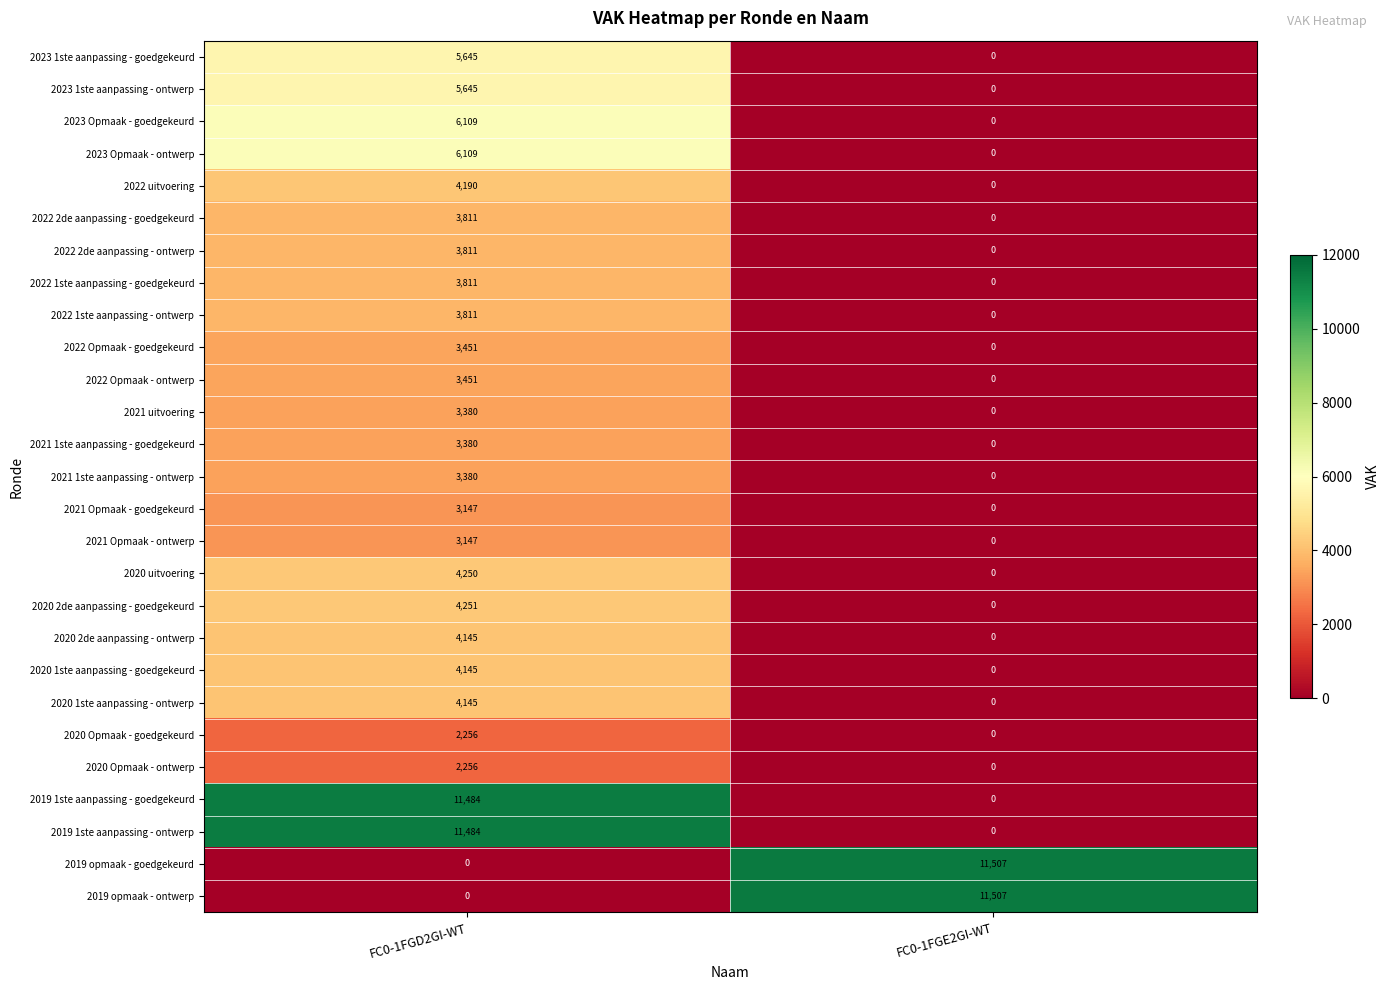

True or false: 2022 1ste aanpassing - ontwerp has a value of 3811 at FC0-1FGD2GI-WT.

True